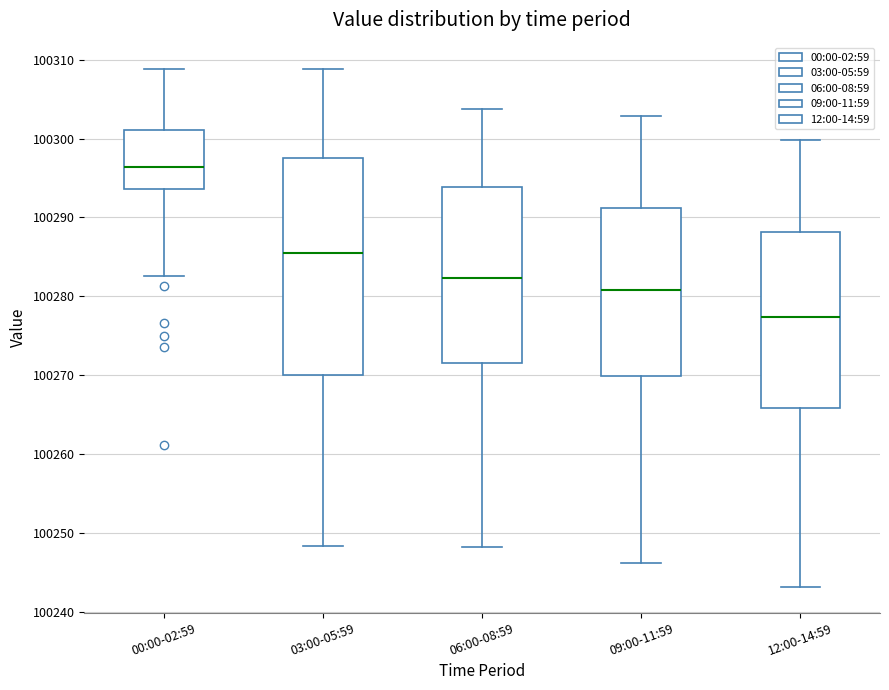

Which box is the tallest, from its lower edge to its upper edge?

03:00-05:59